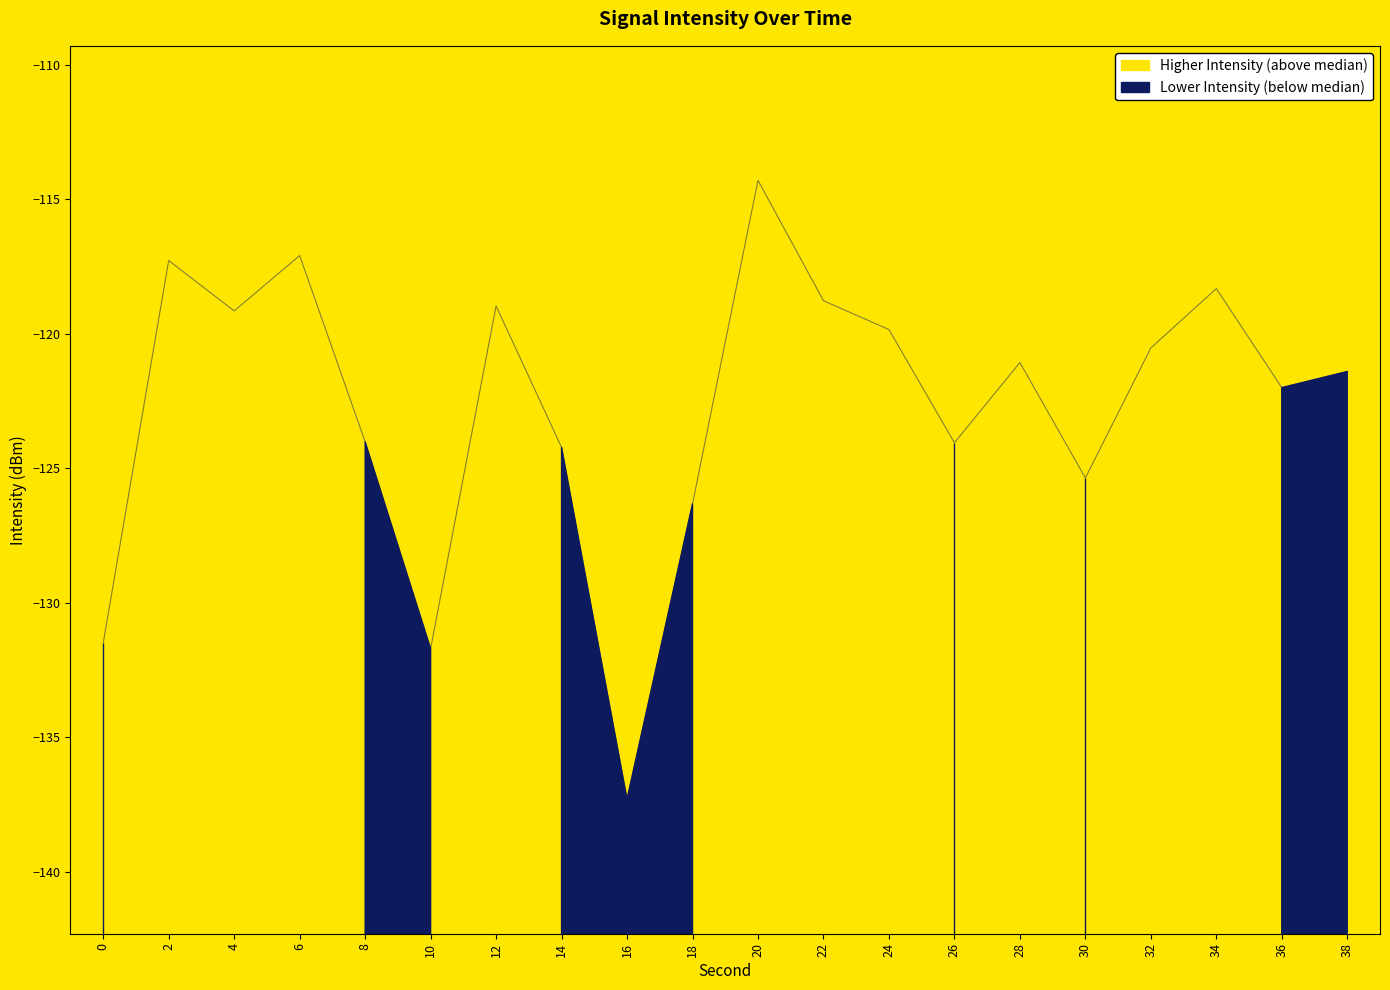

List the labels in order of value, largest first.

20, 6, 2, 34, 22, 12, 4, 24, 32, 28, 38, 36, 8, 26, 14, 30, 18, 0, 10, 16